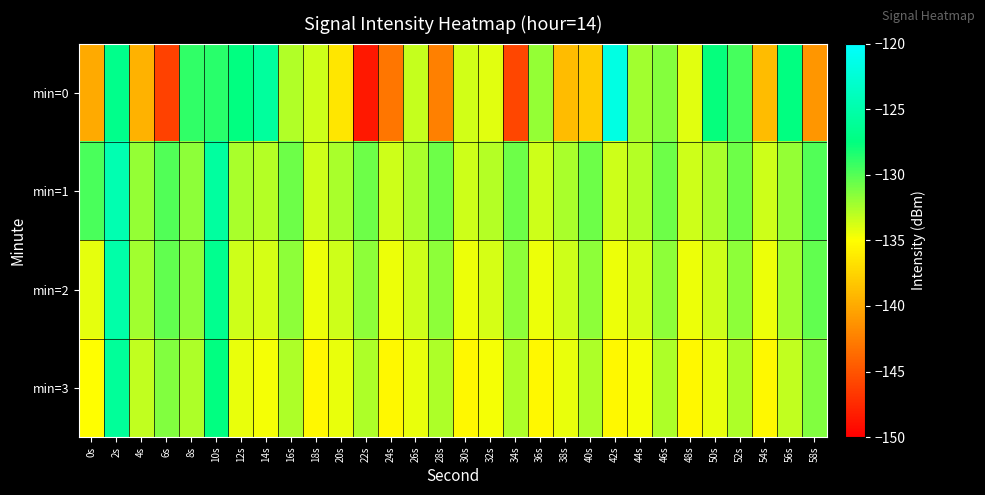

Reading right to left, what are all the values shown in this chart?

min=0: 58s=-141.1	56s=-127.5	54s=-139.0	52s=-129.5	50s=-127.7	48s=-134.1	46s=-131.5	44s=-132.3	42s=-121.7	40s=-138.0	38s=-138.9	36s=-131.9	34s=-145.9	32s=-134.1	30s=-133.6	28s=-142.4	26s=-133.3	24s=-143.0	22s=-148.6	20s=-136.5	18s=-133.6	16s=-132.7	14s=-125.8	12s=-127.5	10s=-128.8	8s=-129.0	6s=-146.1	4s=-139.5	2s=-126.8	0s=-139.9
min=1: 58s=-129.9	56s=-131.9	54s=-133.6	52s=-130.7	50s=-132.5	48s=-133.6	46s=-130.7	44s=-132.8	42s=-133.6	40s=-130.7	38s=-132.5	36s=-133.6	34s=-130.7	32s=-132.8	30s=-133.6	28s=-130.7	26s=-132.5	24s=-133.6	22s=-130.7	20s=-132.5	18s=-133.6	16s=-130.7	14s=-132.8	12s=-132.5	10s=-125.6	8s=-131.7	6s=-129.9	4s=-131.9	2s=-124.6	0s=-129.7
min=2: 58s=-130.4	56s=-132.3	54s=-134.5	52s=-131.7	50s=-133.5	48s=-134.5	46s=-131.7	44s=-133.8	42s=-134.5	40s=-131.7	38s=-133.5	36s=-134.5	34s=-131.7	32s=-133.8	30s=-134.5	28s=-131.7	26s=-133.5	24s=-134.5	22s=-131.7	20s=-133.5	18s=-134.5	16s=-131.7	14s=-133.8	12s=-133.5	10s=-126.6	8s=-131.7	6s=-130.4	4s=-132.3	2s=-125.1	0s=-134.2
min=3: 58s=-131.3	56s=-133.2	54s=-135.4	52s=-132.6	50s=-134.4	48s=-135.4	46s=-132.6	44s=-134.7	42s=-135.4	40s=-132.6	38s=-134.4	36s=-135.4	34s=-132.6	32s=-134.7	30s=-135.4	28s=-132.6	26s=-134.4	24s=-135.4	22s=-132.6	20s=-134.4	18s=-135.4	16s=-132.6	14s=-134.7	12s=-134.4	10s=-127.5	8s=-132.6	6s=-131.3	4s=-133.2	2s=-126.0	0s=-135.1